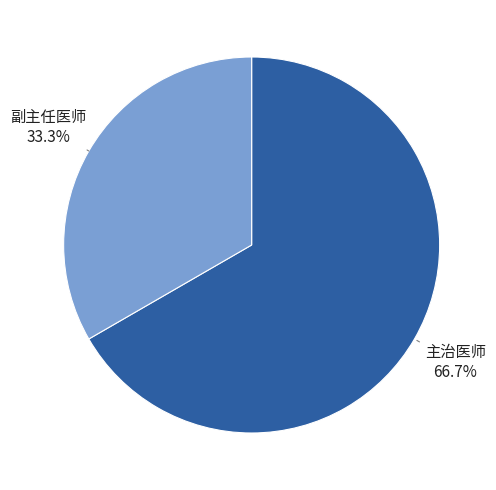

Is there a majority slice in this chart?

Yes